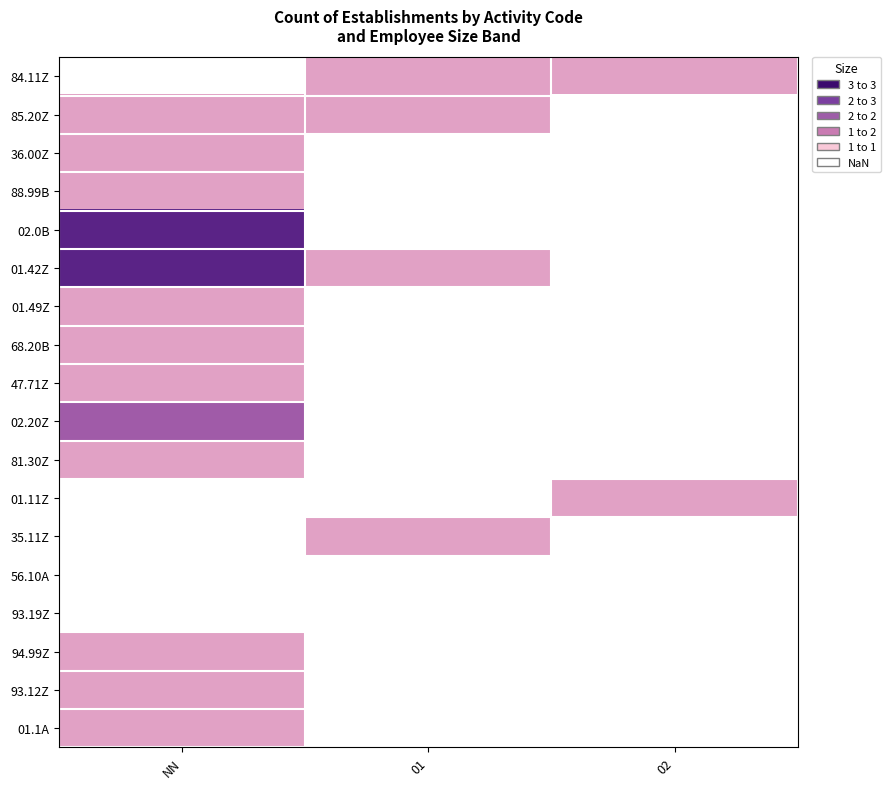

List the labels in order of 94.99Z value, largest first.

NN, 01, 02